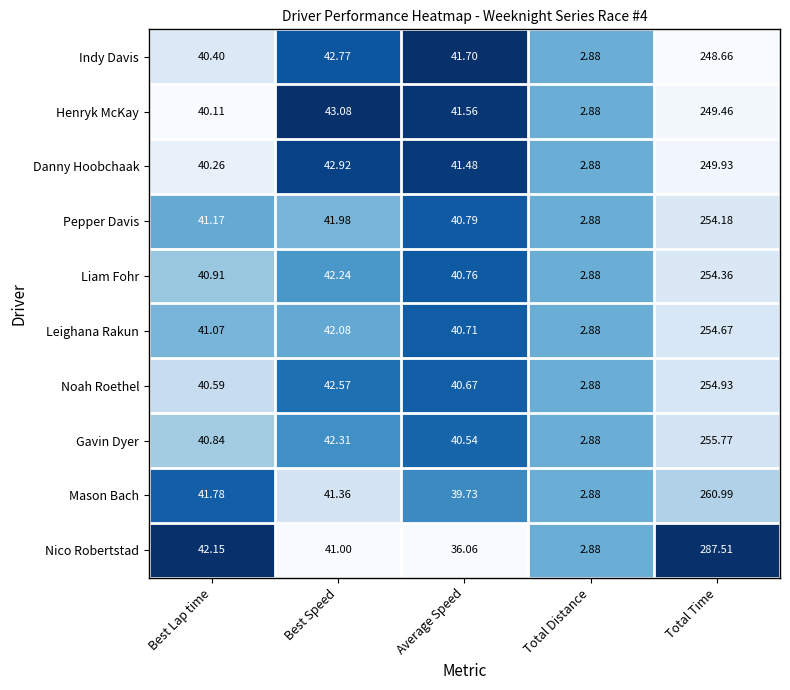

Which series changed the most between Best Lap time and Total Time?

Nico Robertstad